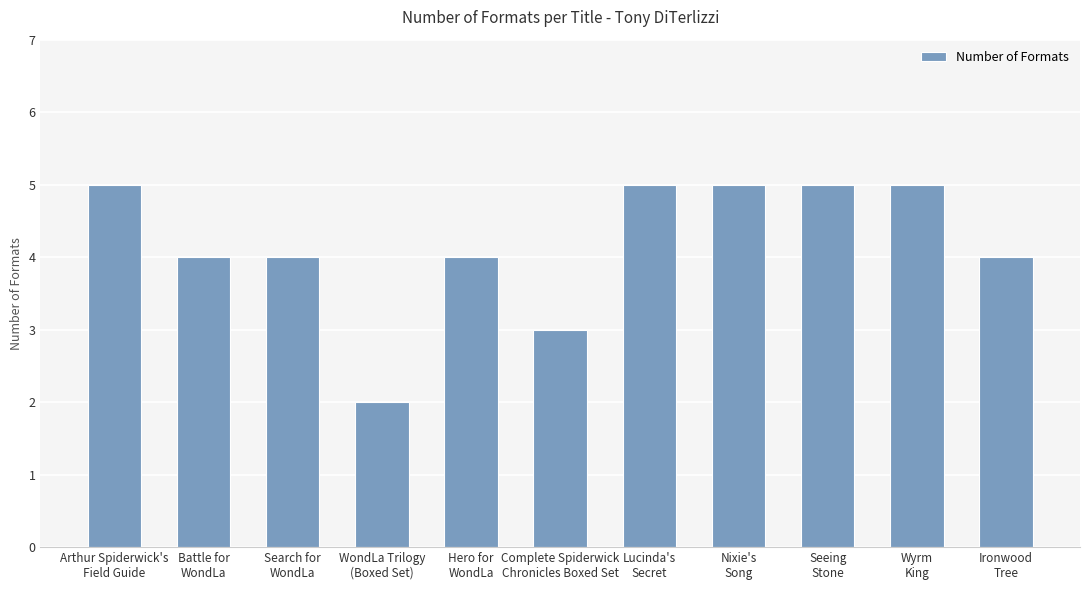

What is the minimum value shown in the chart?

2